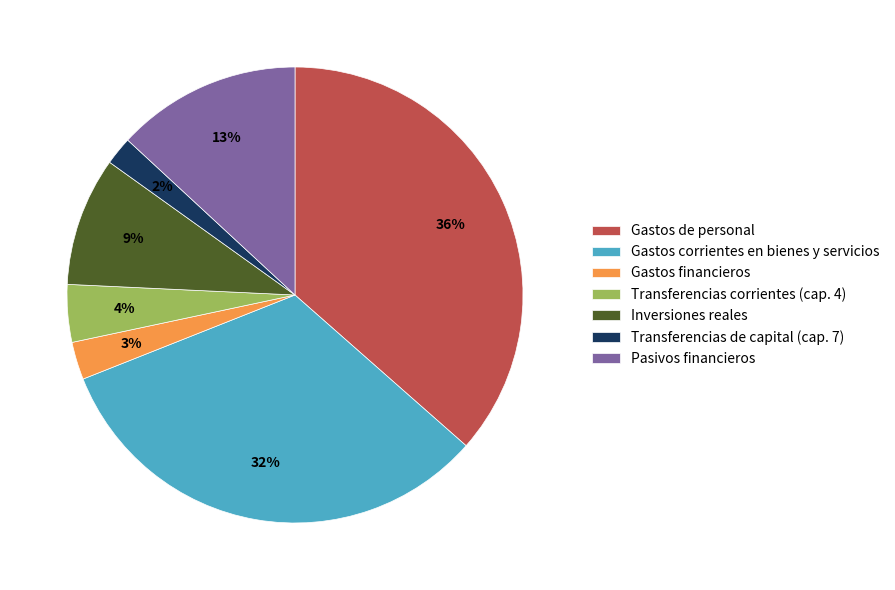

Count the number of slices in the pie.

7